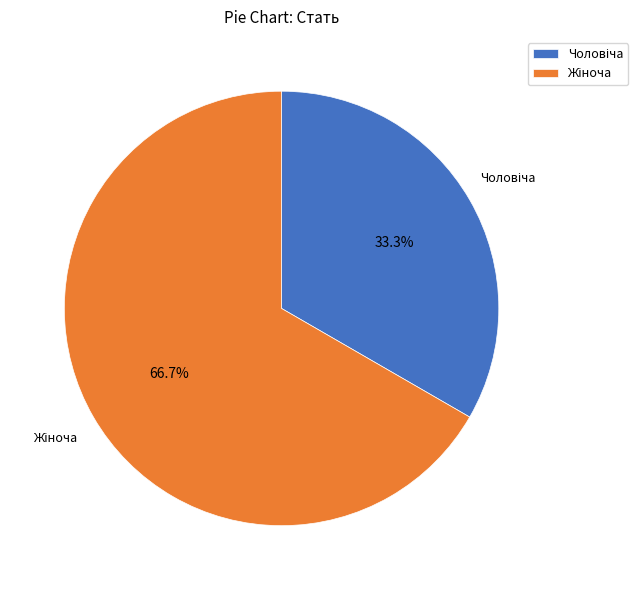

Is there a majority slice in this chart?

Yes